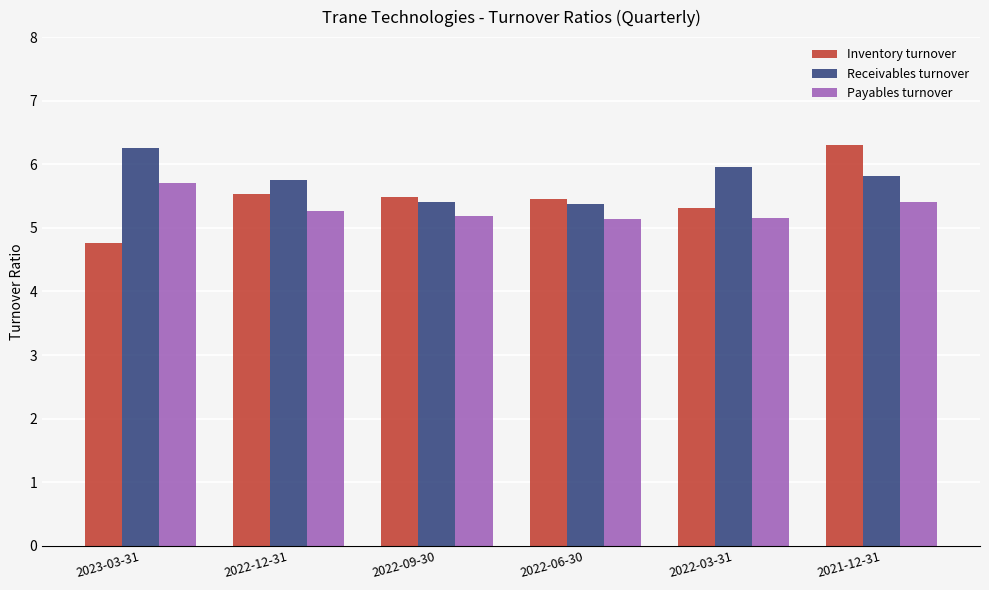

What are all the series names shown in the legend?

Inventory turnover, Receivables turnover, Payables turnover